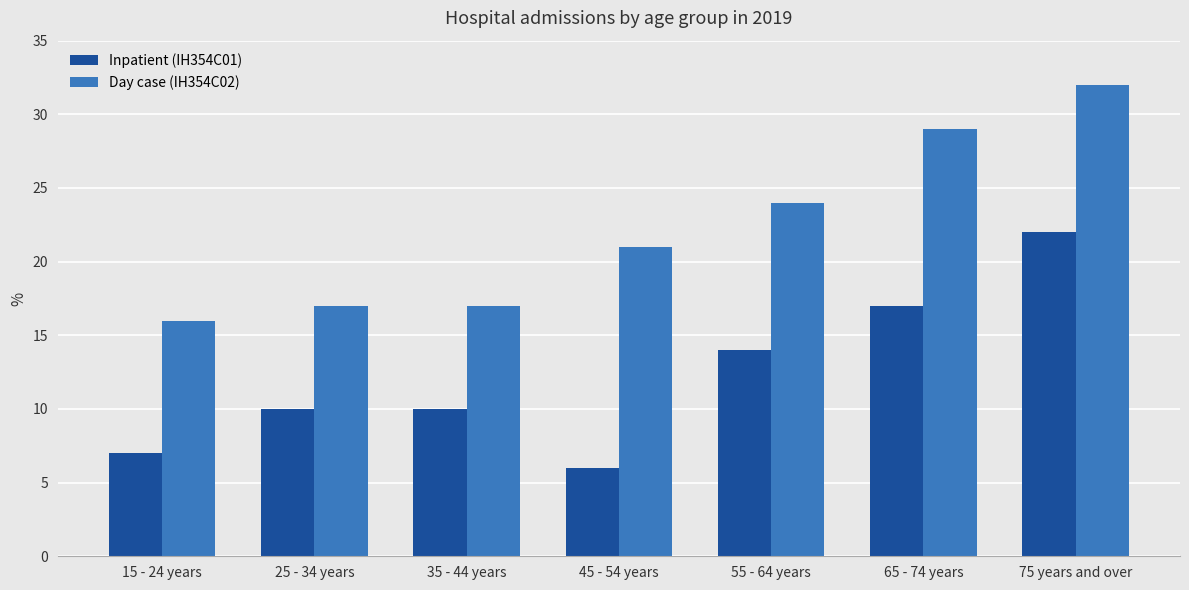

The Inpatient (IH354C01) series shows 22 at 75 years and over. True or false?

True